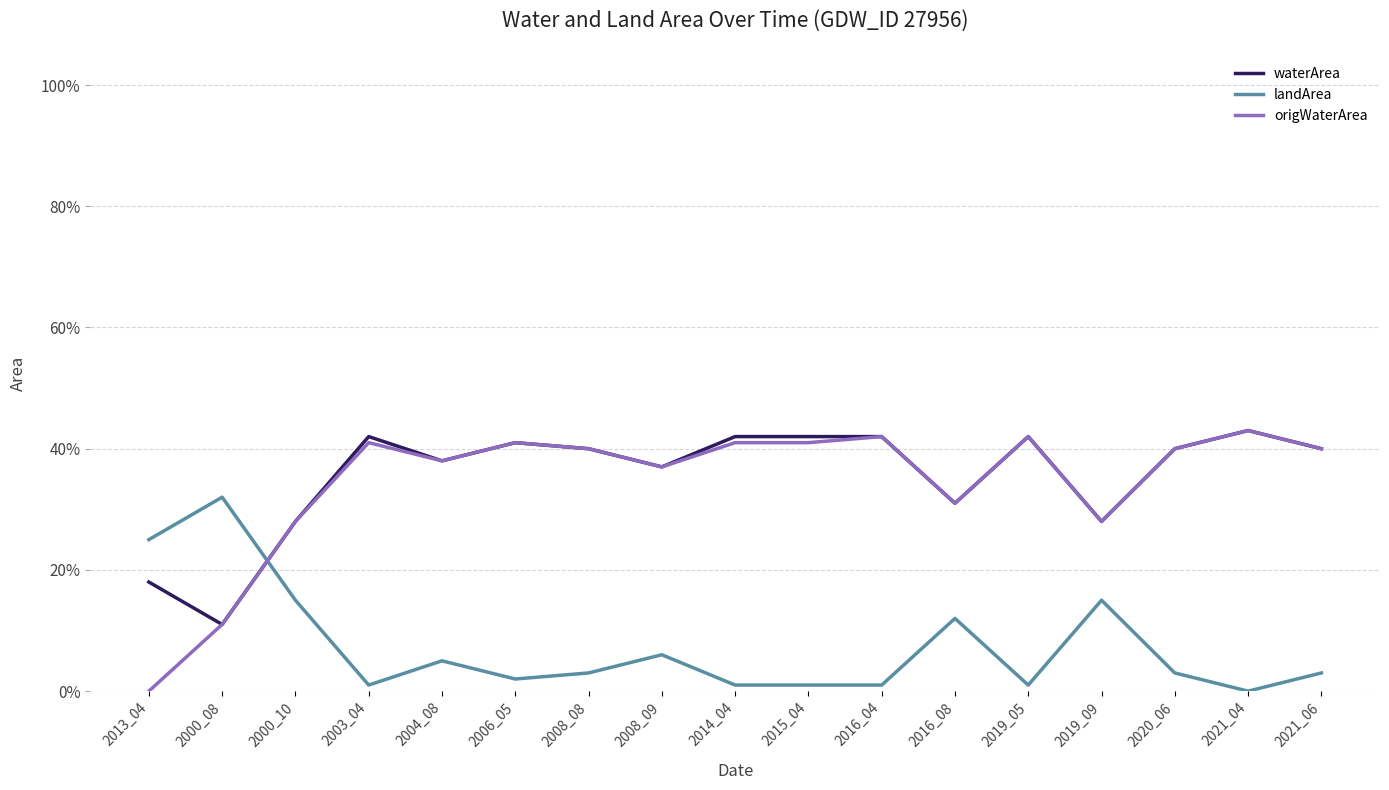

What are all the series names shown in the legend?

waterArea, landArea, origWaterArea